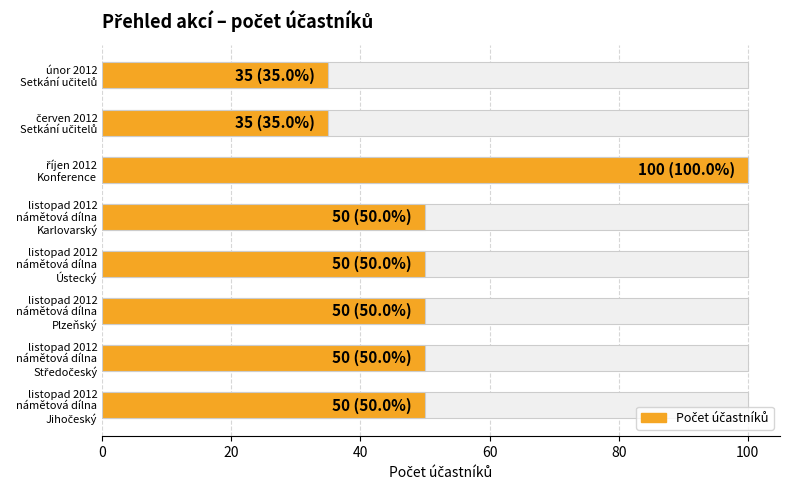

Reading left to right, extract all data points from this chart.

35	35	100	50	50	50	50	50